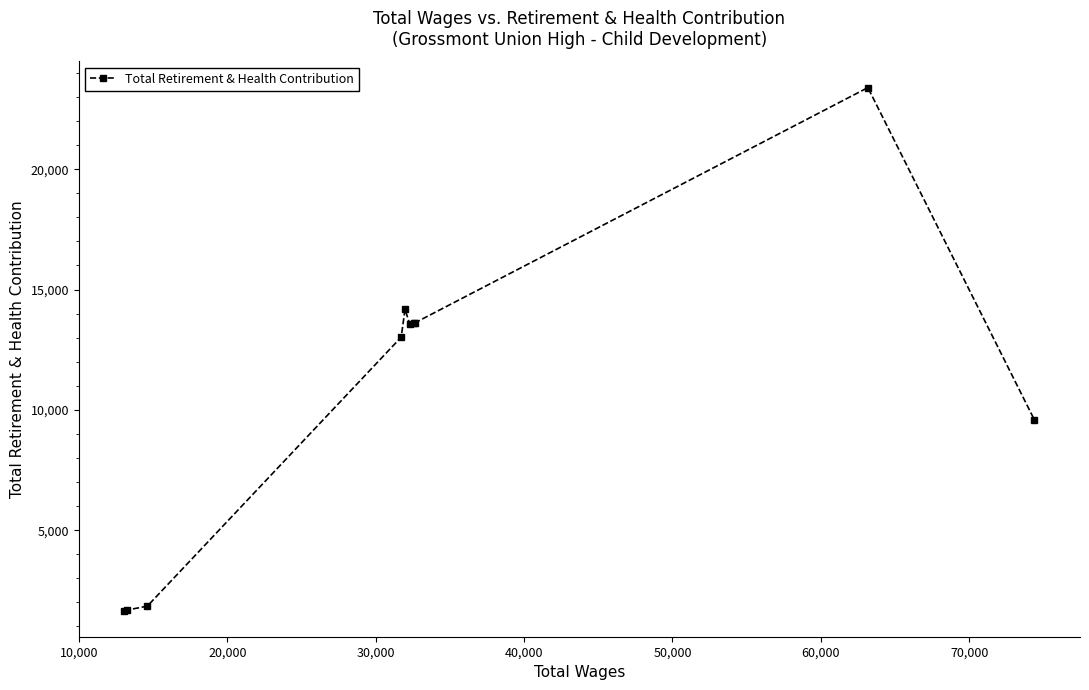

What is the minimum value shown in the chart?

1658